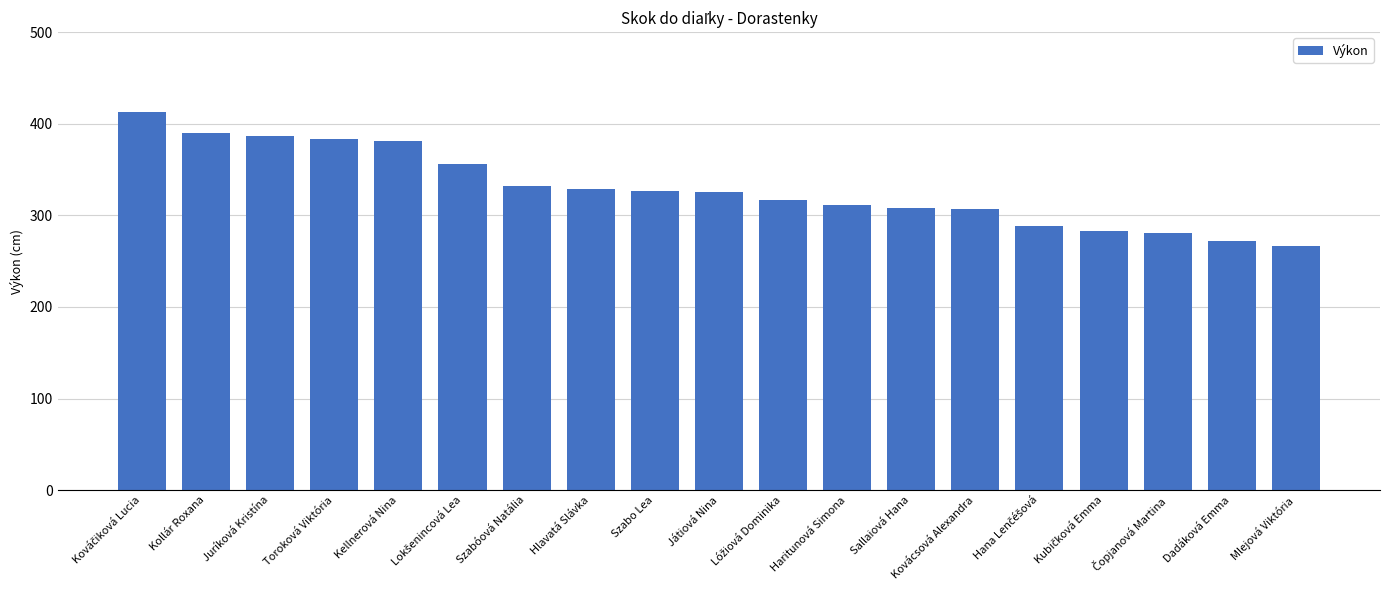

What is the difference between the values at Kellnerová Nina and Szabóová Natália?

49